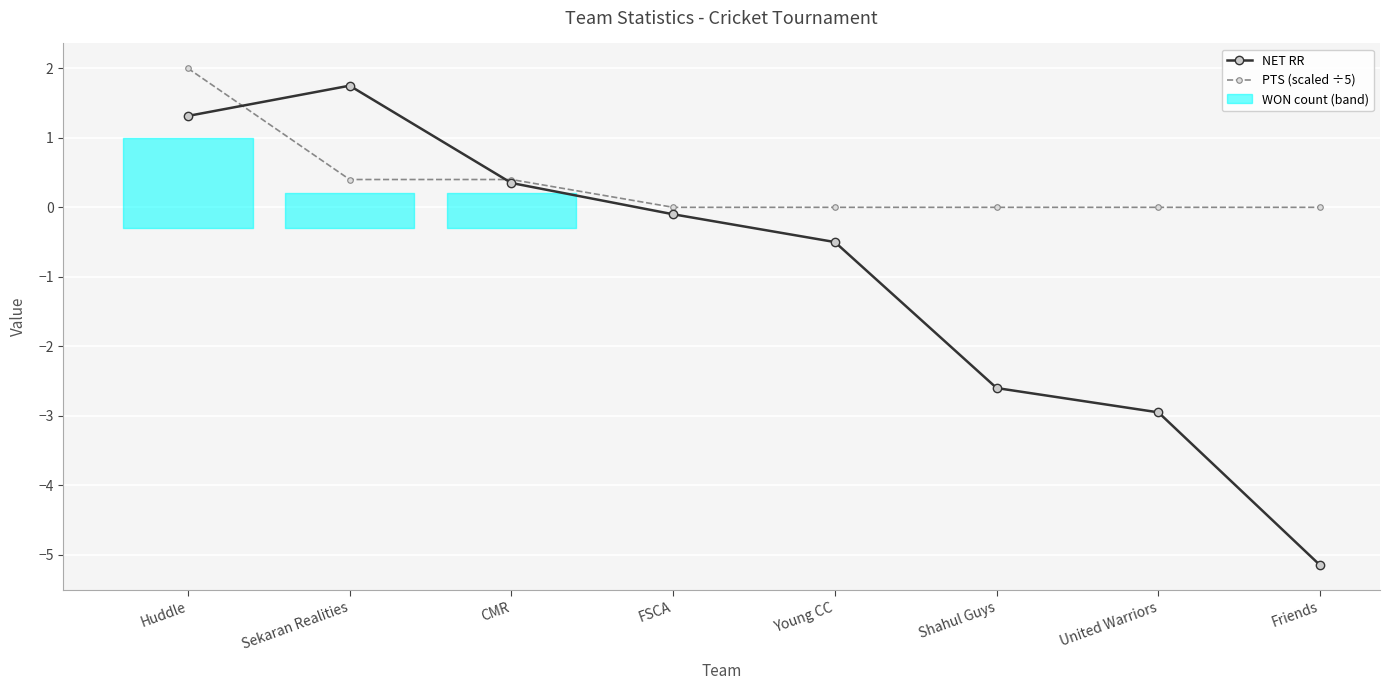

What position from the left is CMR?

3